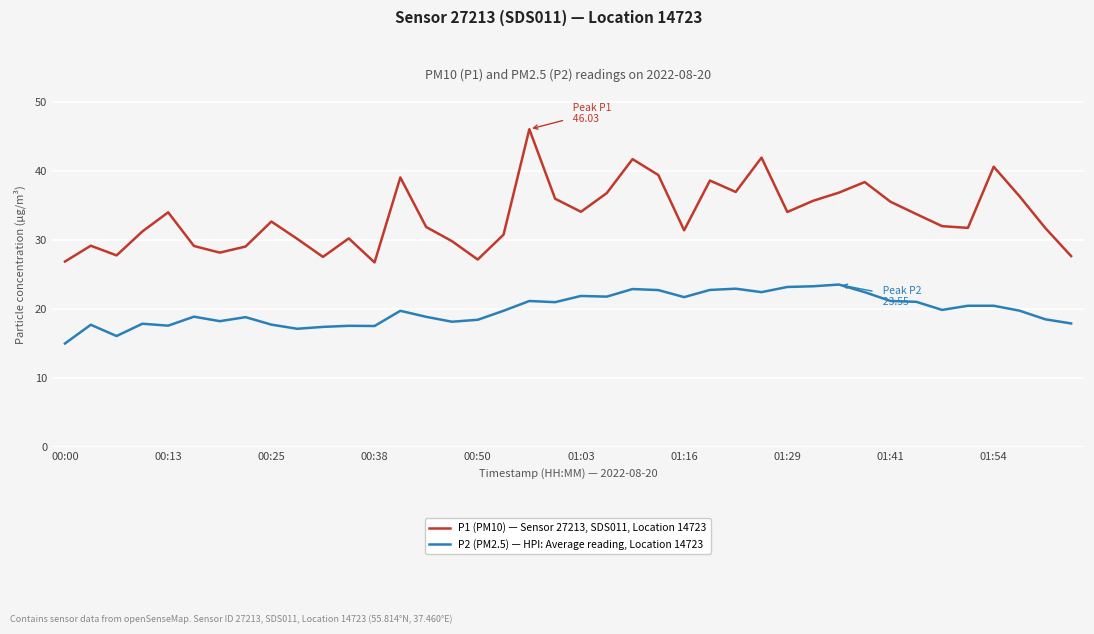

Which series has the widest spread of values?

P1 (PM10) — Sensor 27213, SDS011, Location 14723